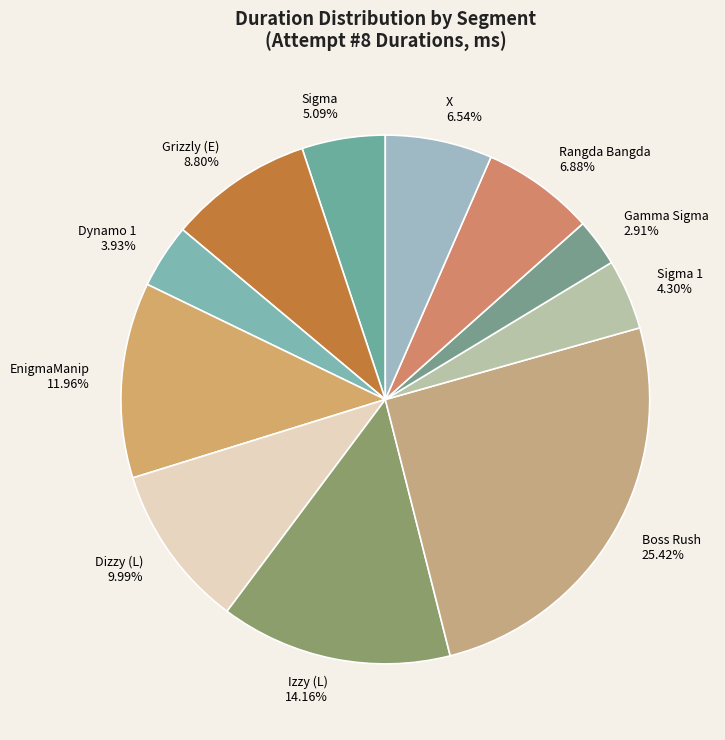

Does Sigma 5.09% account for over 50% of the chart?

No